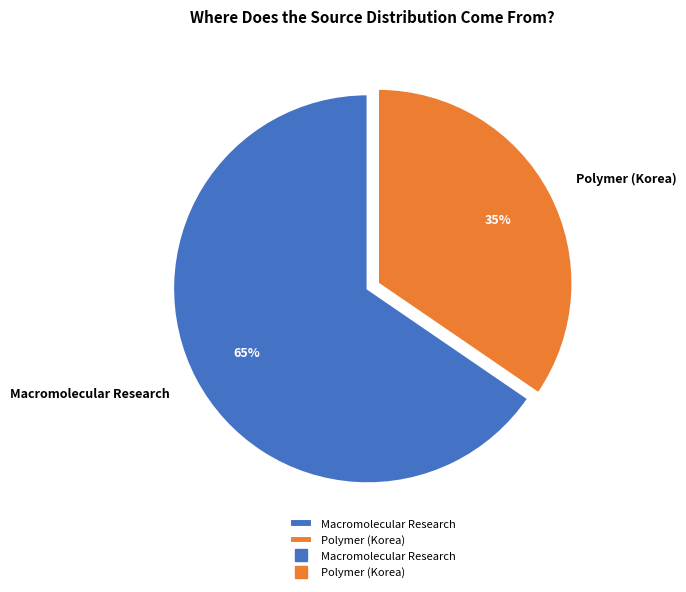

Count the number of slices in the pie.

2